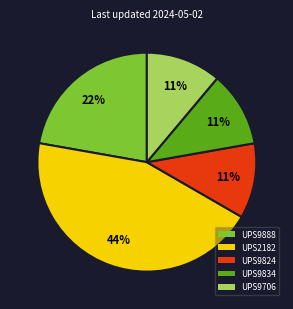

Between UPS9888 and UPS9824, which is larger?

UPS9888